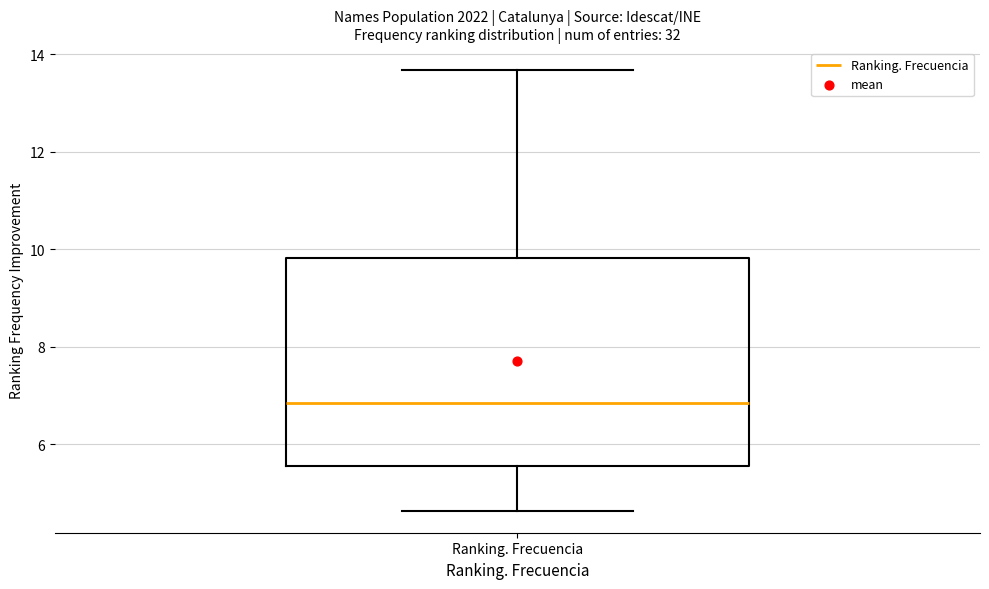

Read this box plot against the y-axis: the position of the median line, the range covered by the box, and the ends of both whiskers. The values are not printed on the chart, so give them approximately, as read against the axis.

median 6.8, box 5.6 to 9.8, whiskers 4.6 to 13.6